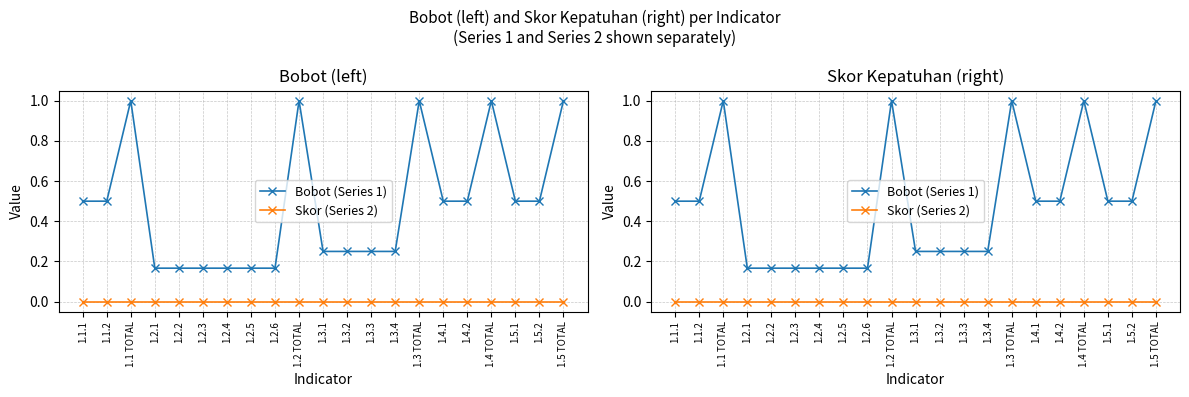

Which series changed the most between 1.1.2 and 1.3.1?

Bobot (Series 1)